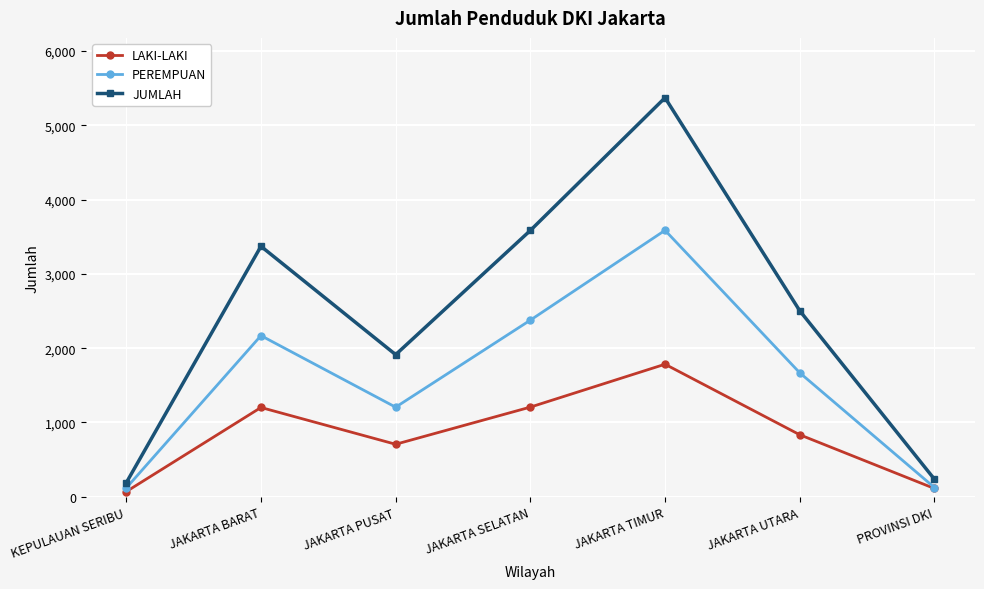

What is the label of the 7th point from the right?

KEPULAUAN SERIBU